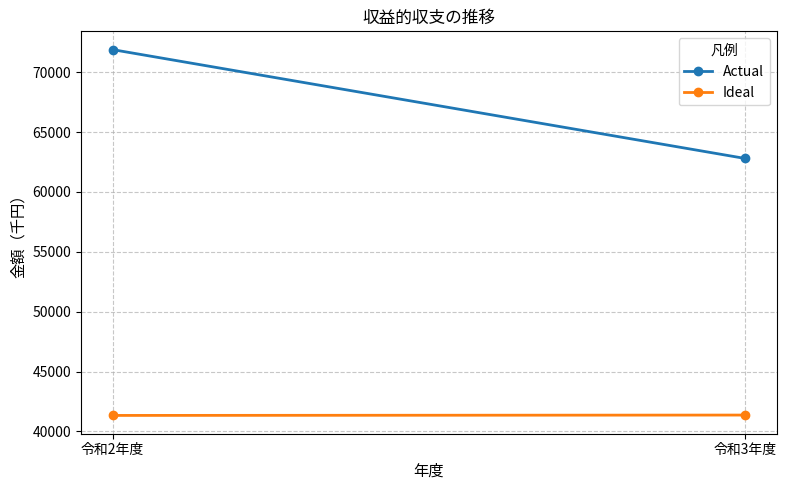

What is the sum of all Actual values?

134695